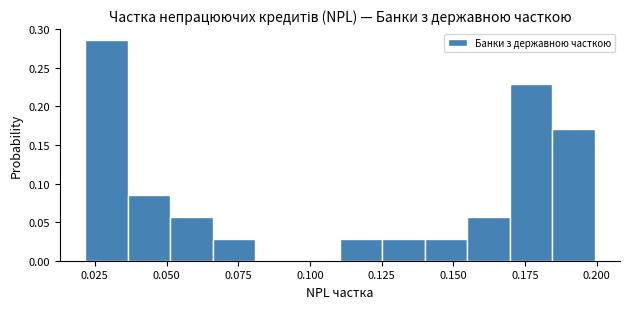

Around what value on the x-axis is the tallest bar? Give the approximate position of its centre, as read against the axis.

0.030